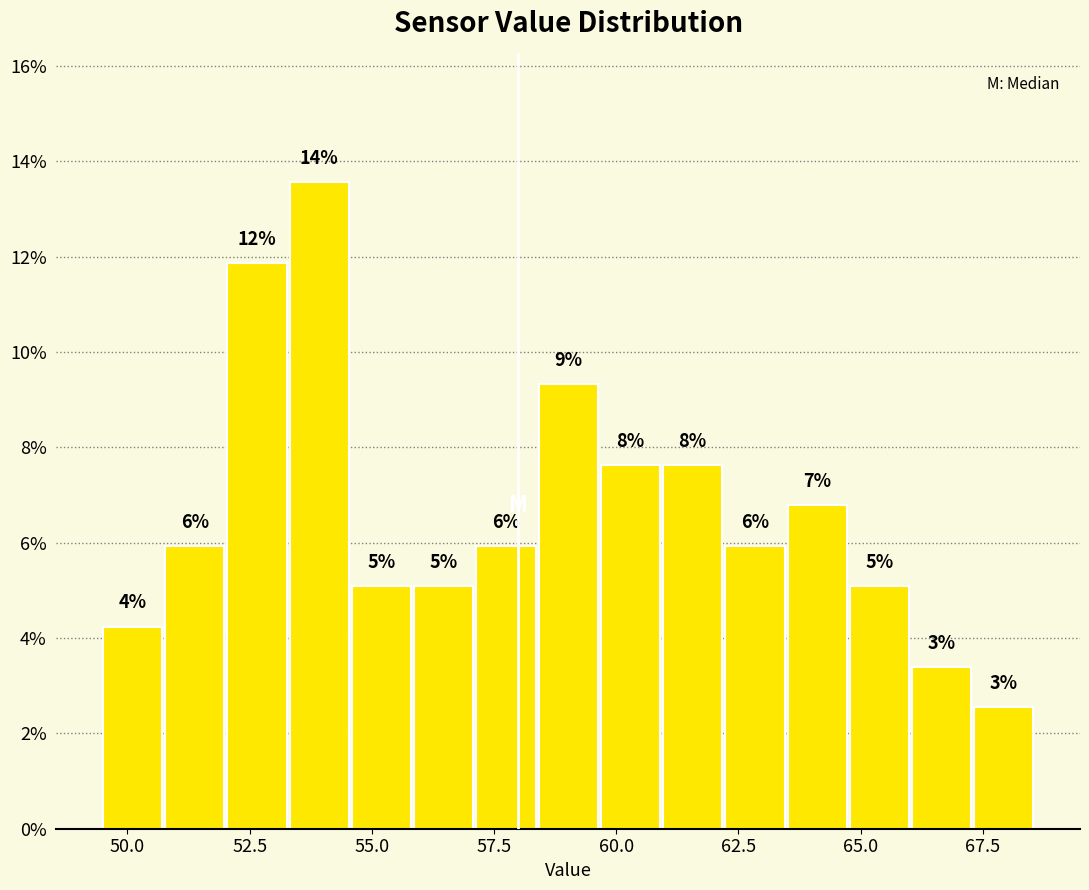

Around what value on the x-axis is the tallest bar? Give the approximate position of its centre, as read against the axis.

54.0